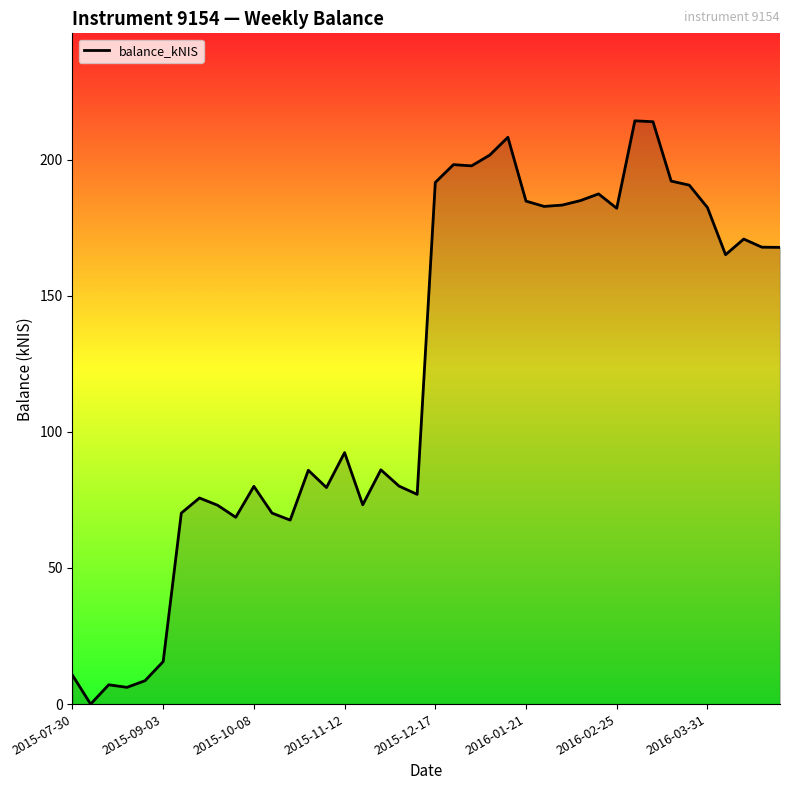

What is the greatest value displayed?

214.3